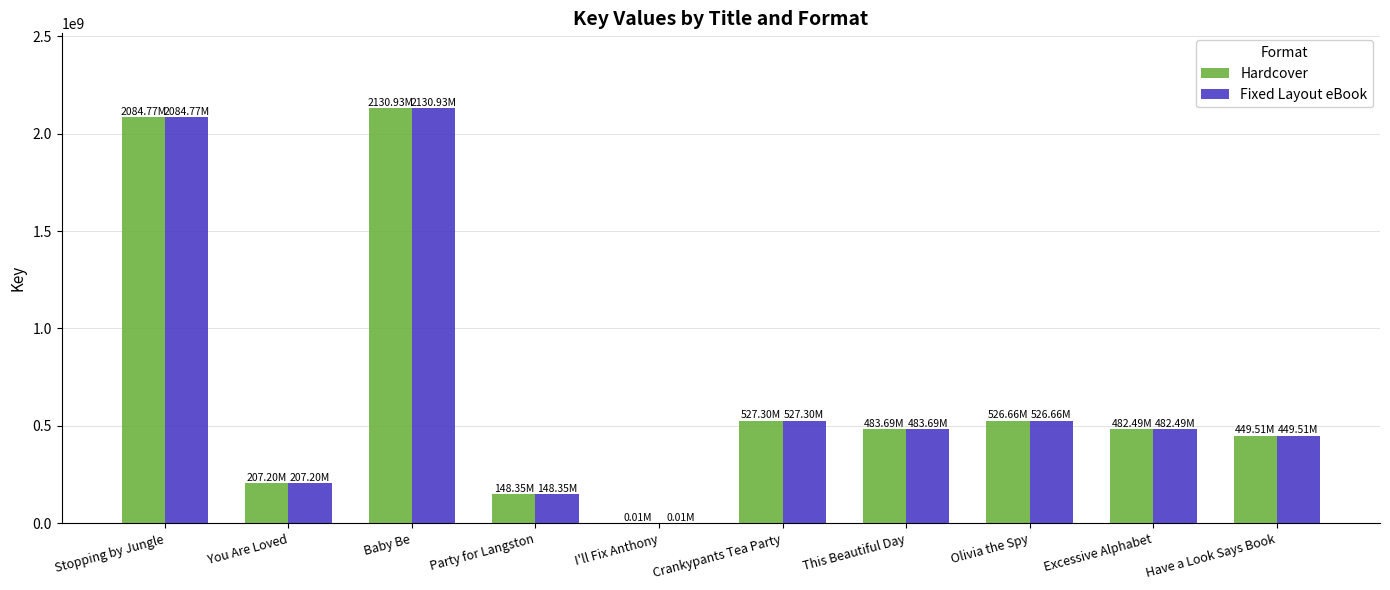

Is the value of Hardcover at I'll Fix Anthony greater than the value of Fixed Layout eBook at Olivia the Spy?

No